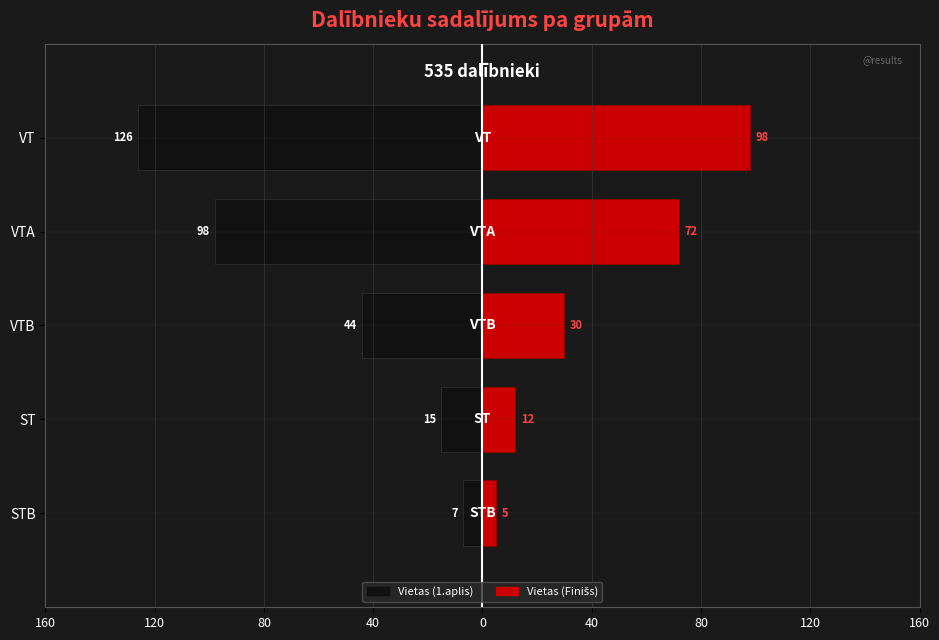

How many series are shown in this chart?

2